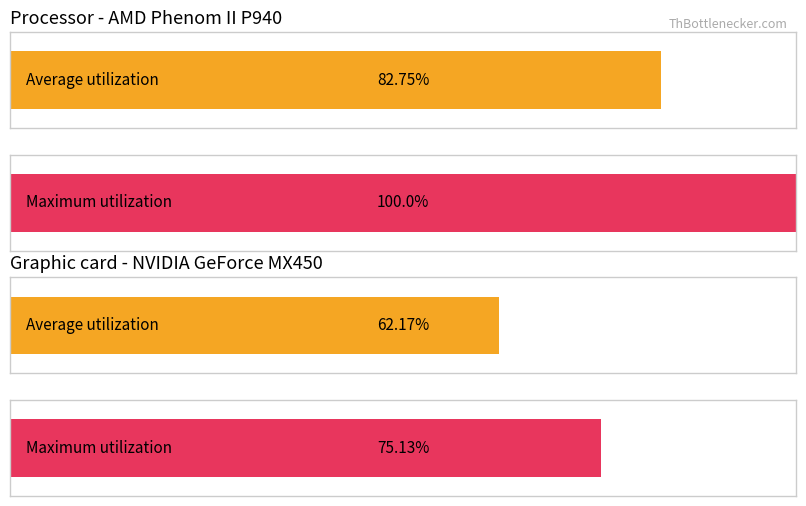

How many bars are there in each group?

2